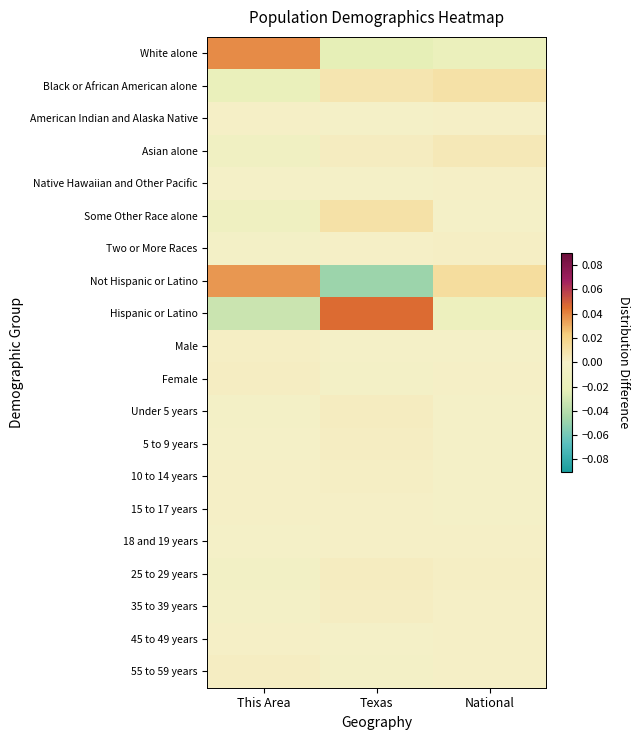

How many categories are shown in the chart?

3